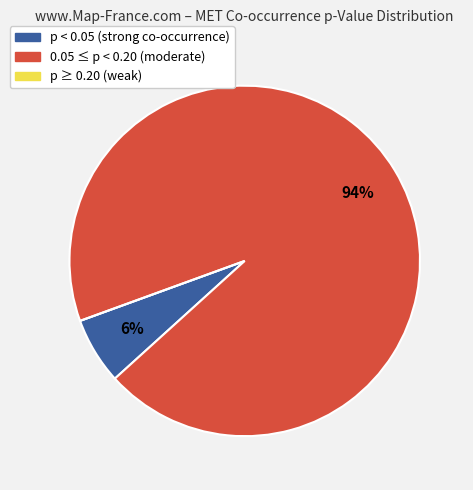

To the nearest percent, what is the difference between the largest and smallest slice percentages?

94%